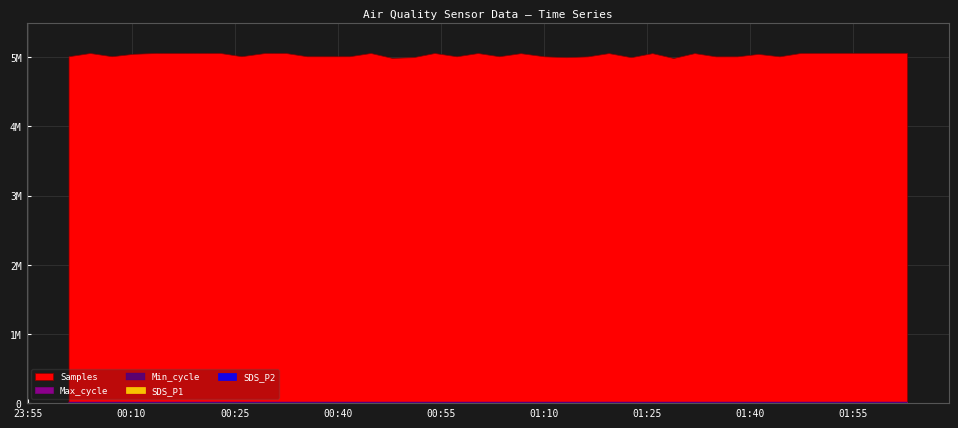

How many data points does each series have?

40